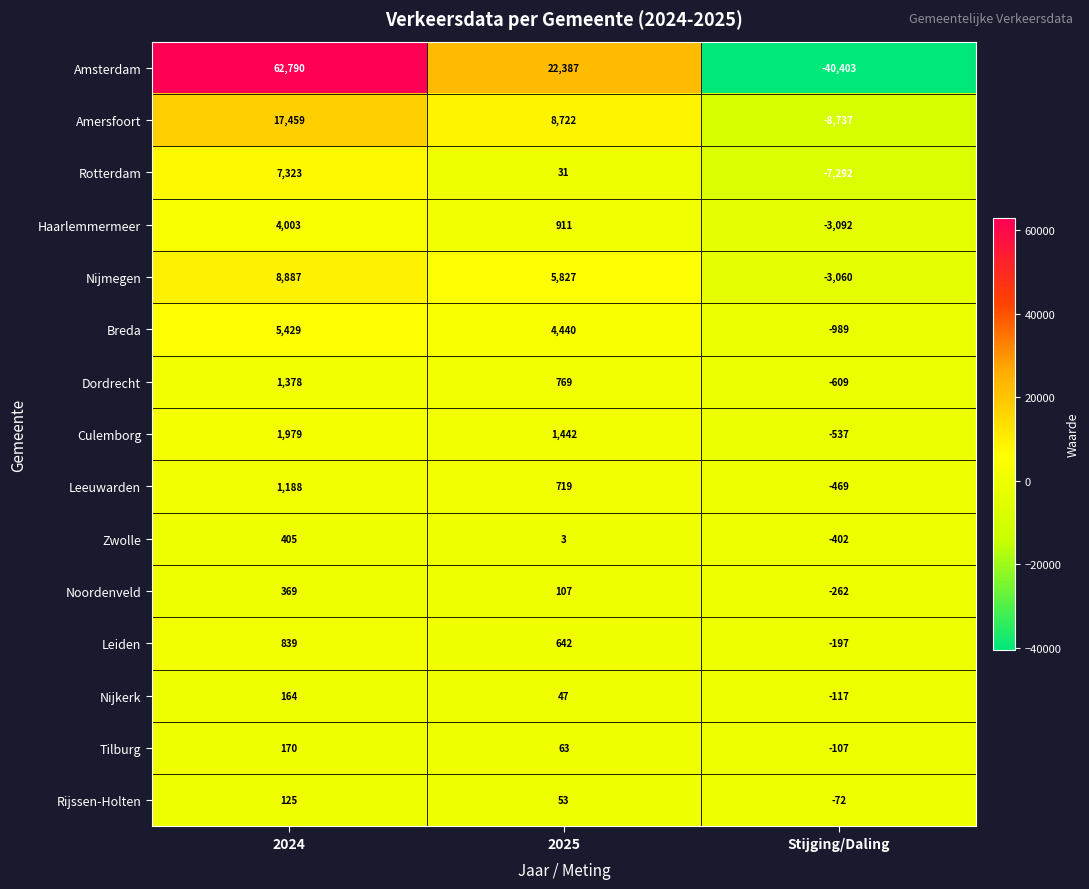

What is the difference between the highest and lowest values at Stijging/Daling?

40331